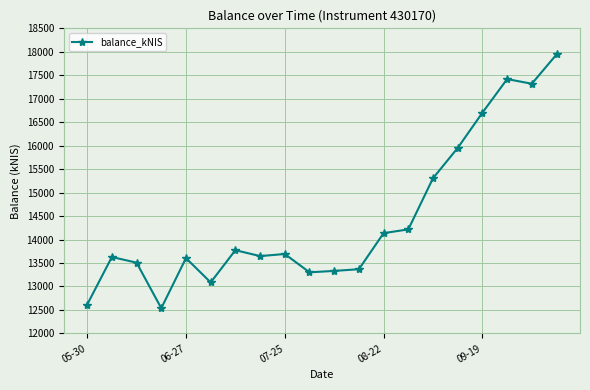

True or false: the data has more than 2 interior local peaks.

True